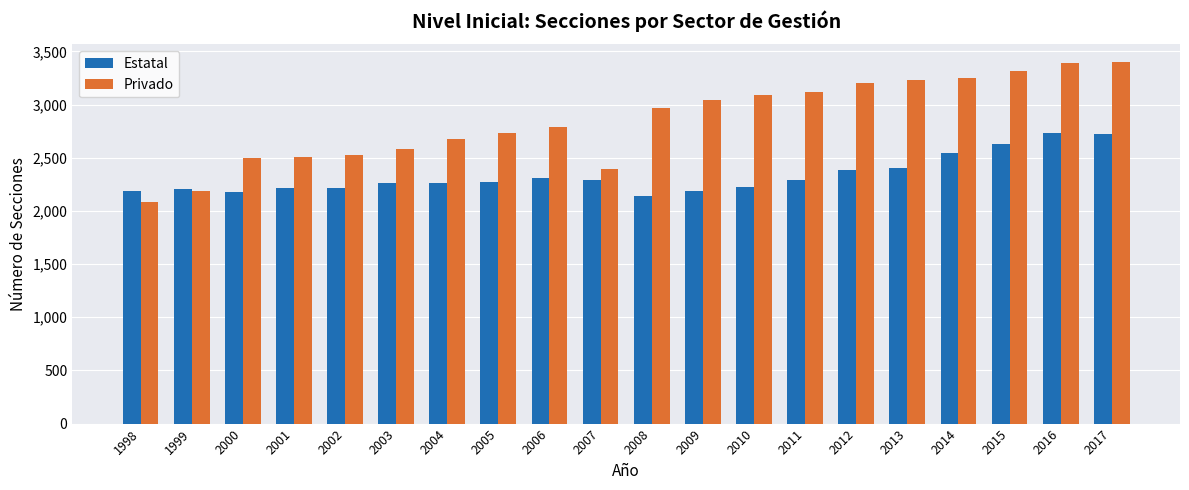

Are the bars grouped side by side (vs. stacked)?

Yes